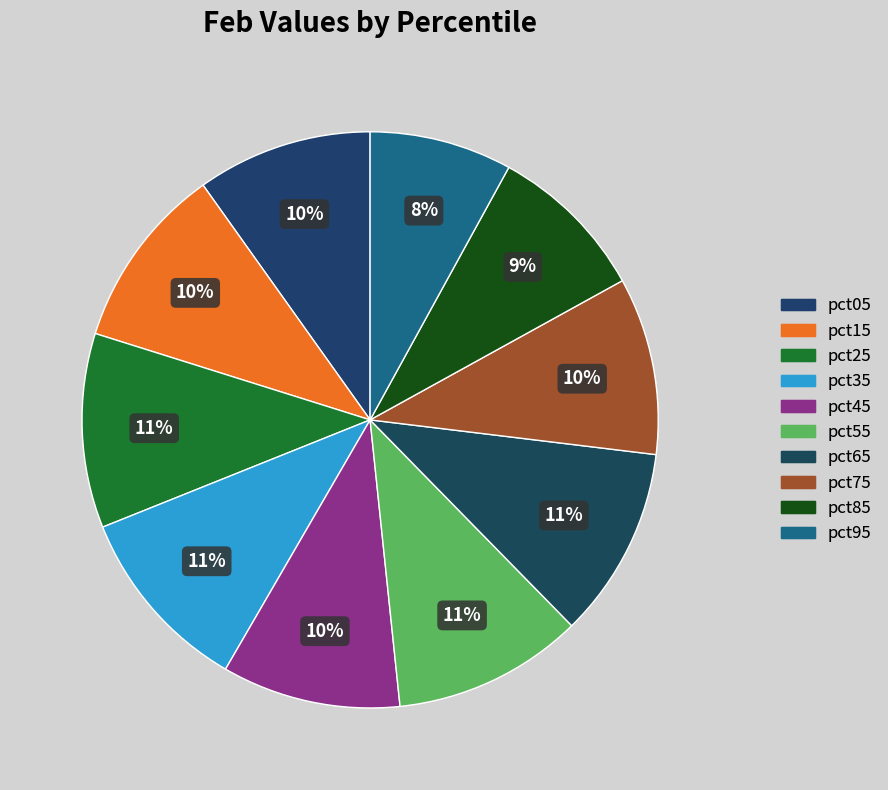

Is there a majority slice in this chart?

No